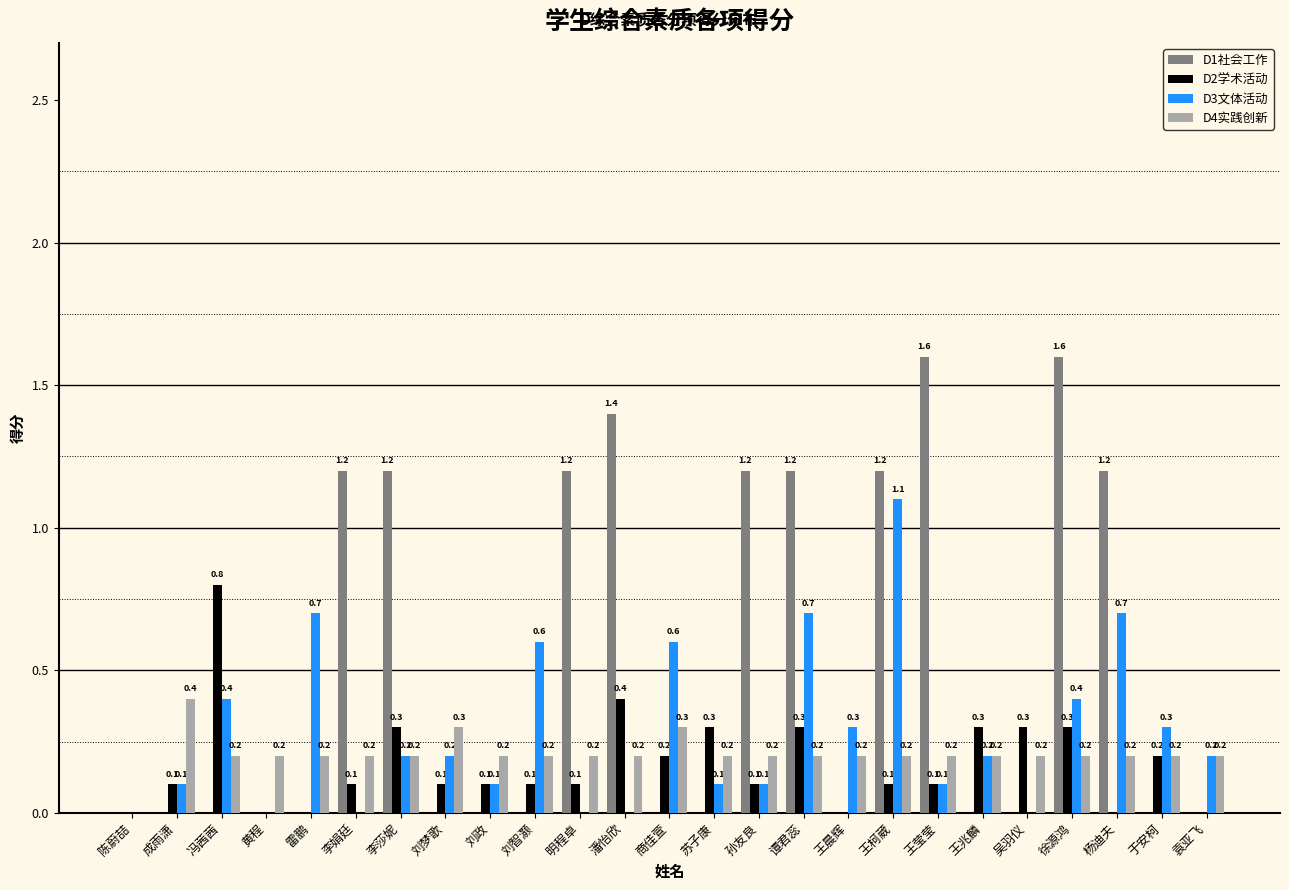

Which series has the widest spread of values?

D1社会工作